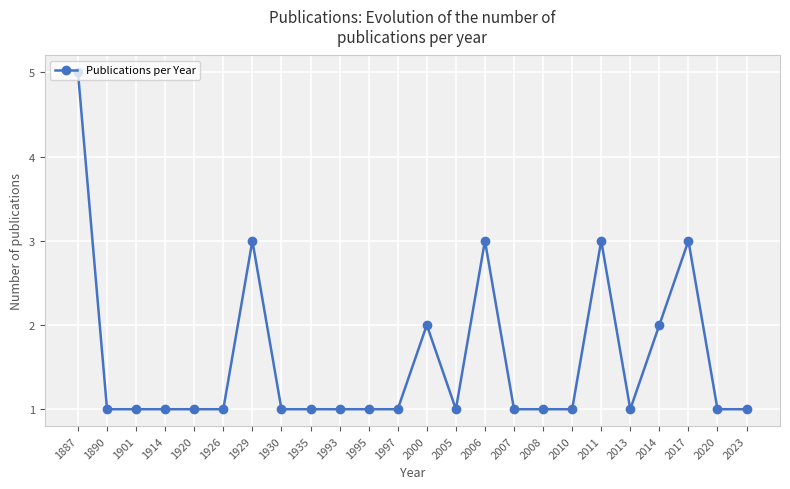

Which label corresponds to the largest value in the chart?

1887